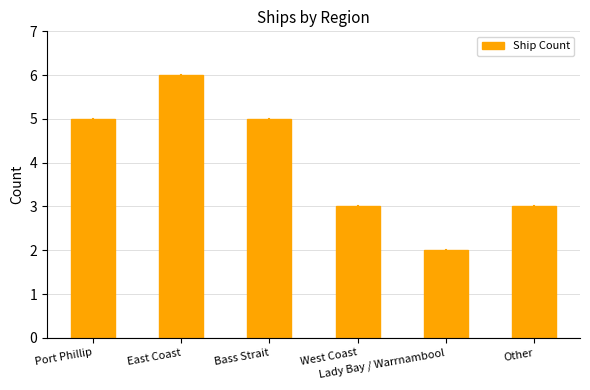

Which category has the highest value across all series?

East Coast